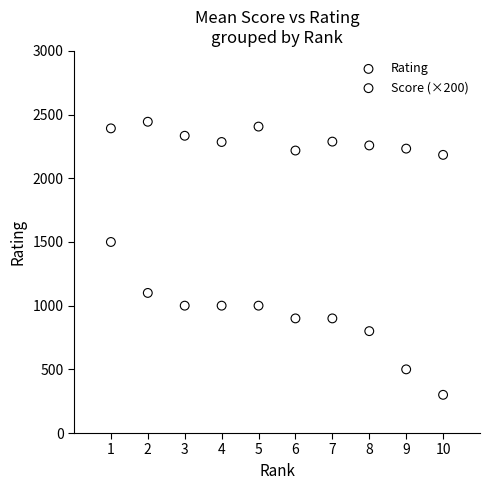

What are all the series names shown in the legend?

Rating, Score (×200)